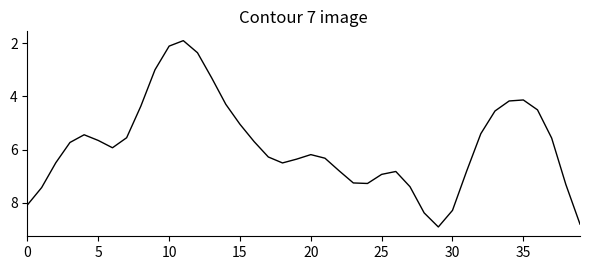

What is the smallest value displayed?

1.9